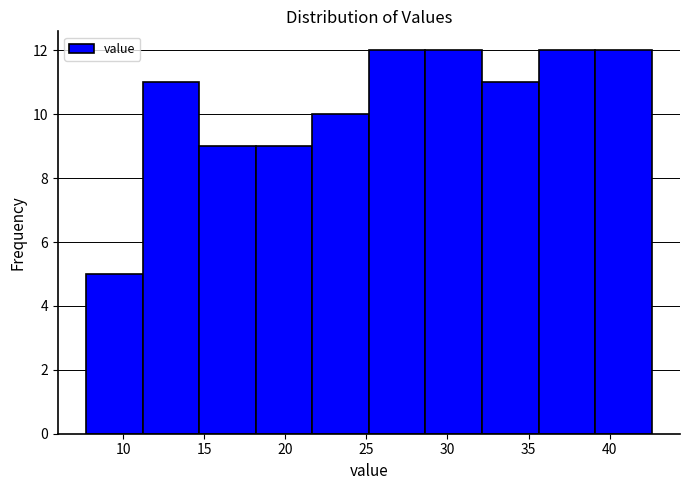

What is the height of the bar covering 28.5 to 32.0 on the x-axis? Neither the bar edges nor the heights are printed on the chart, so give them approximately, as read against the axes.

12